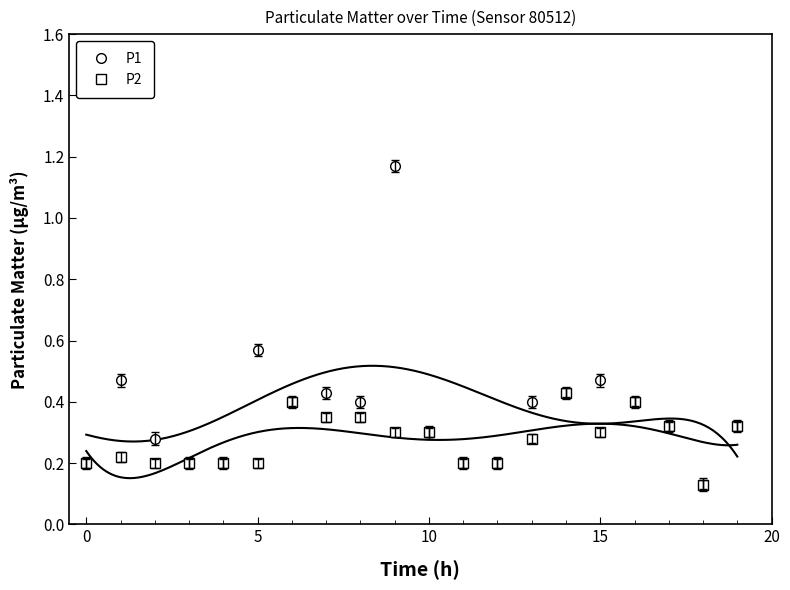

What is the difference between the maximum and minimum values in the P1 series?

1.0